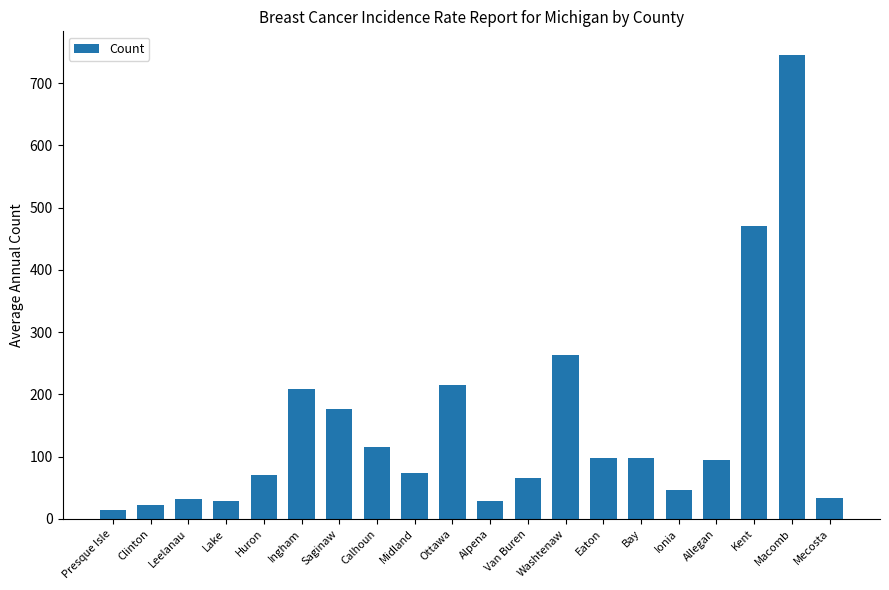

Between Mecosta and Ottawa, which is larger?

Ottawa